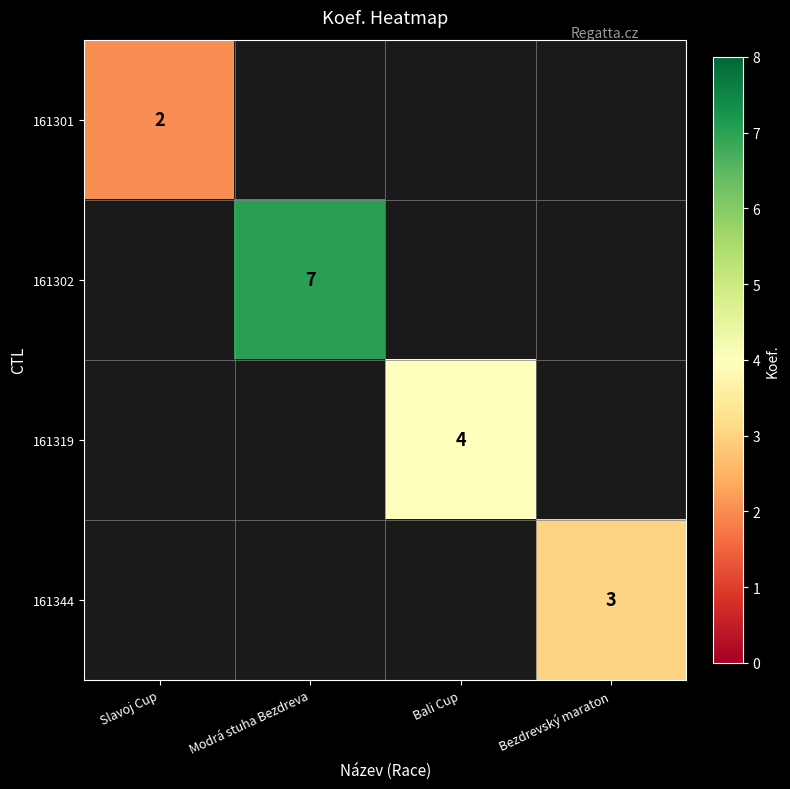

True or false: 161302 has a value of 10 at Modrá stuha Bezdreva.

False